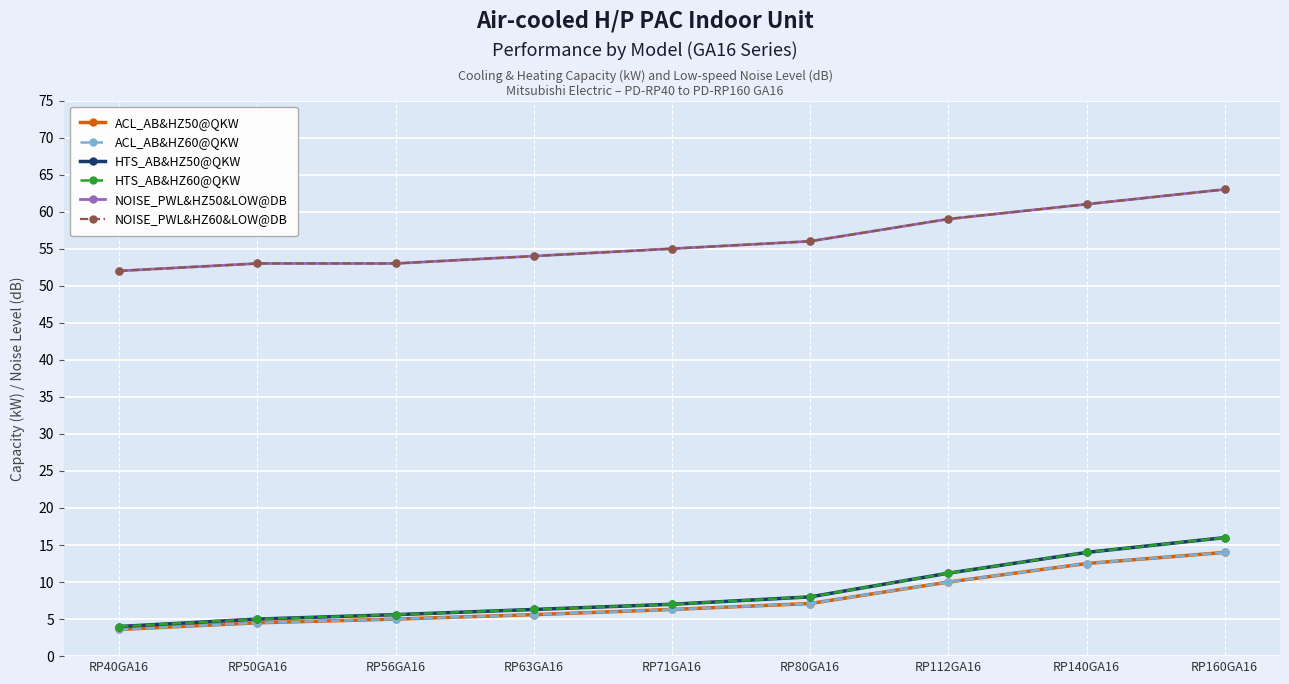

At which label is HTS_AB&HZ50@QKW closest to 10?

RP112GA16